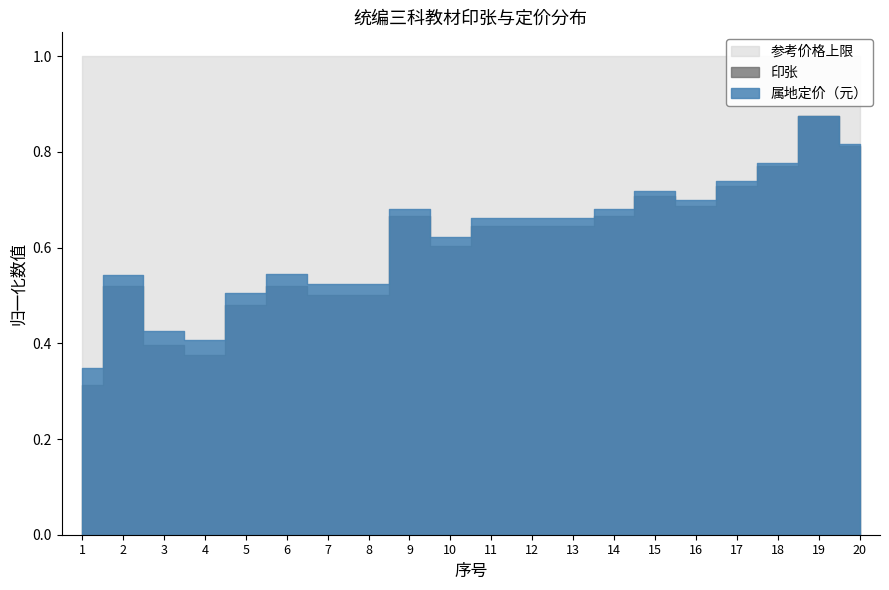

True or false: 属地定价（元） and 参考价格上限 intersect in this chart.

False